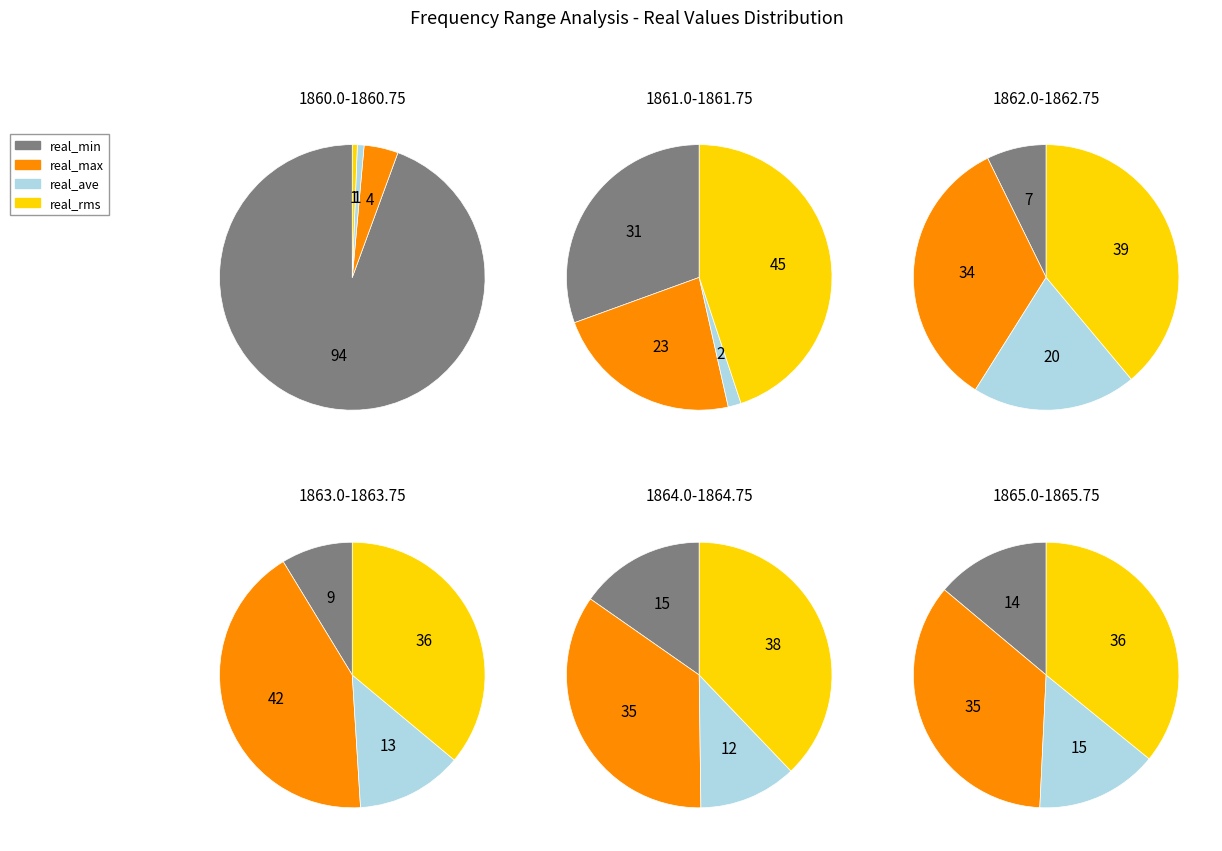

Do 11 and 3 together represent more than half of the pie?

No